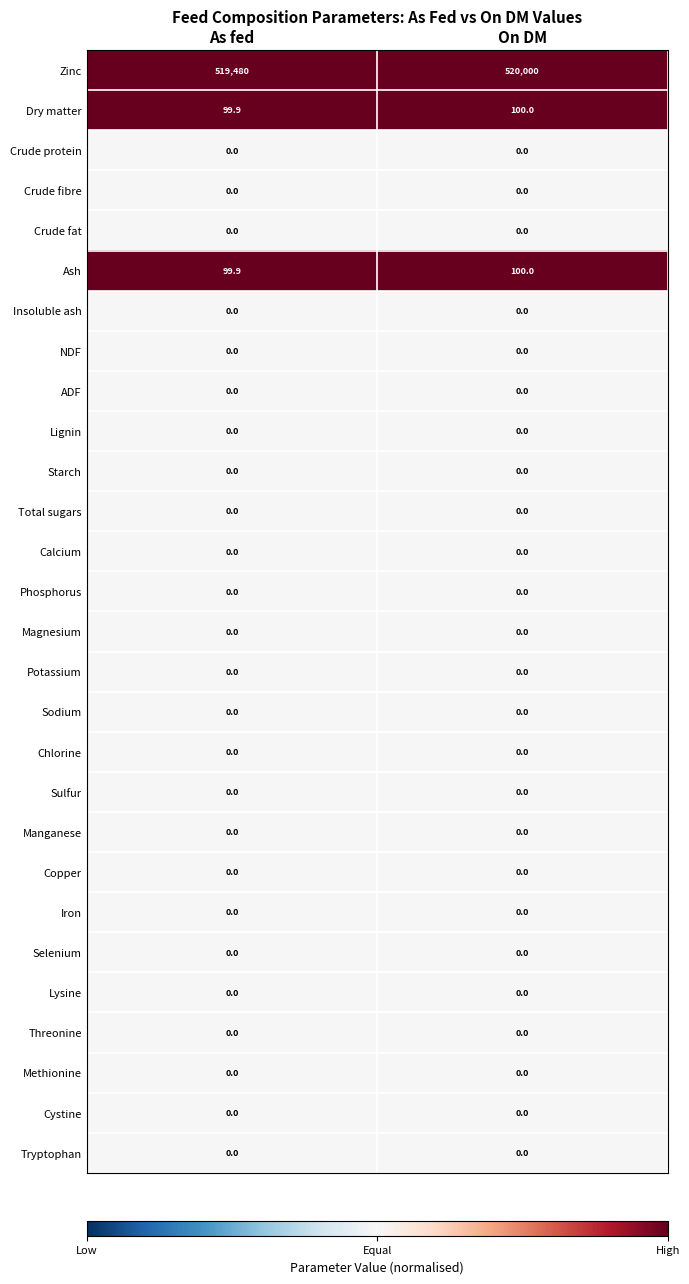

How many distinct data groups are displayed?

28